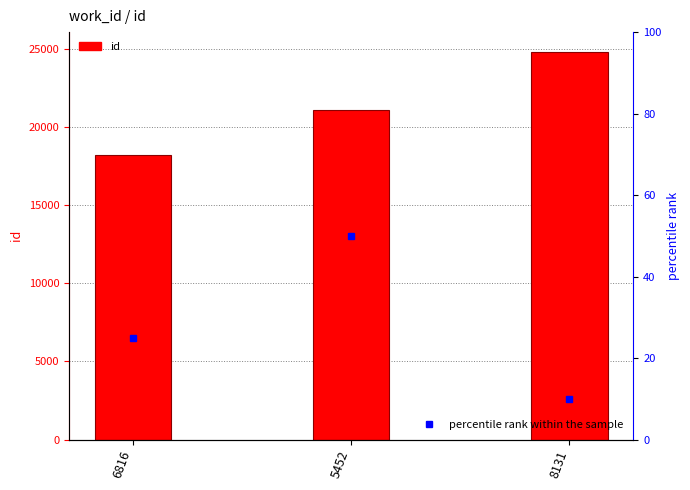

At which category does the chart reach its peak across all series?

8131